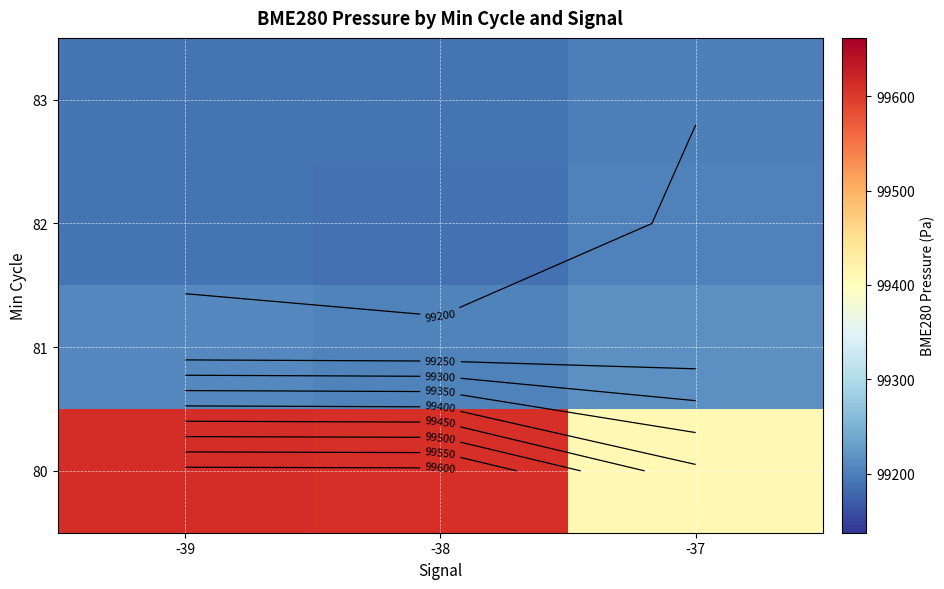

What is the sum of the 83 values at -39 and -38?

198378.6